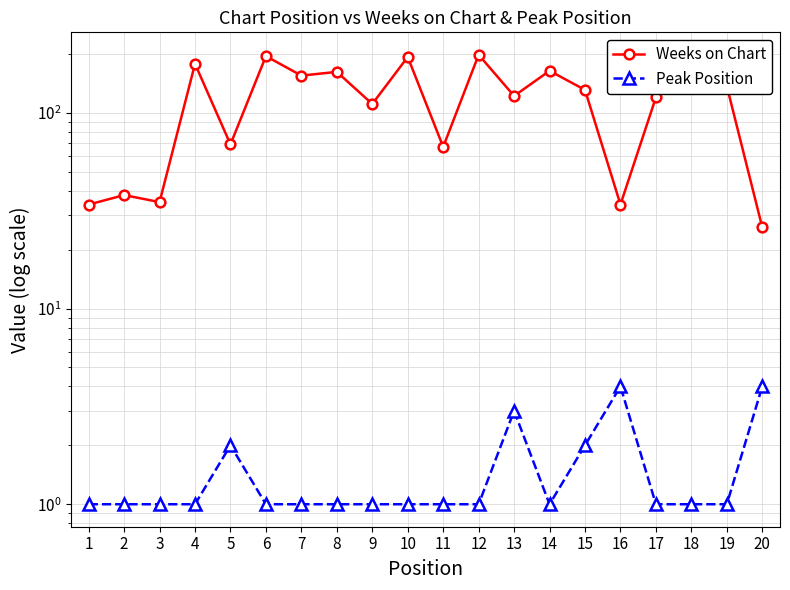

What is the spread (max minus min) of values at 3?

34